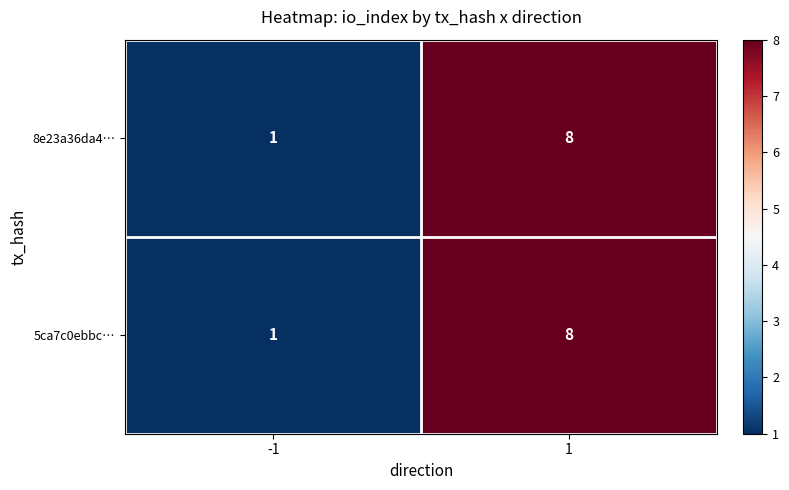

At which category is the sum across all series the highest?

1